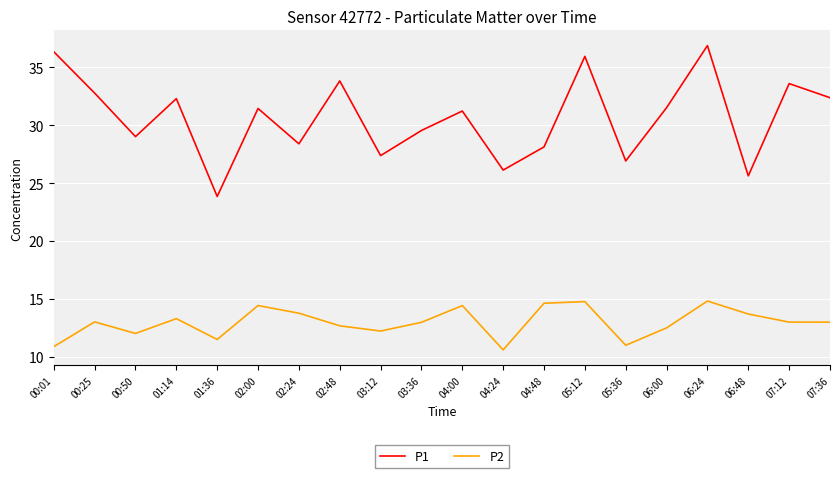

What is the difference between the maximum and minimum values in the P2 series?

4.2